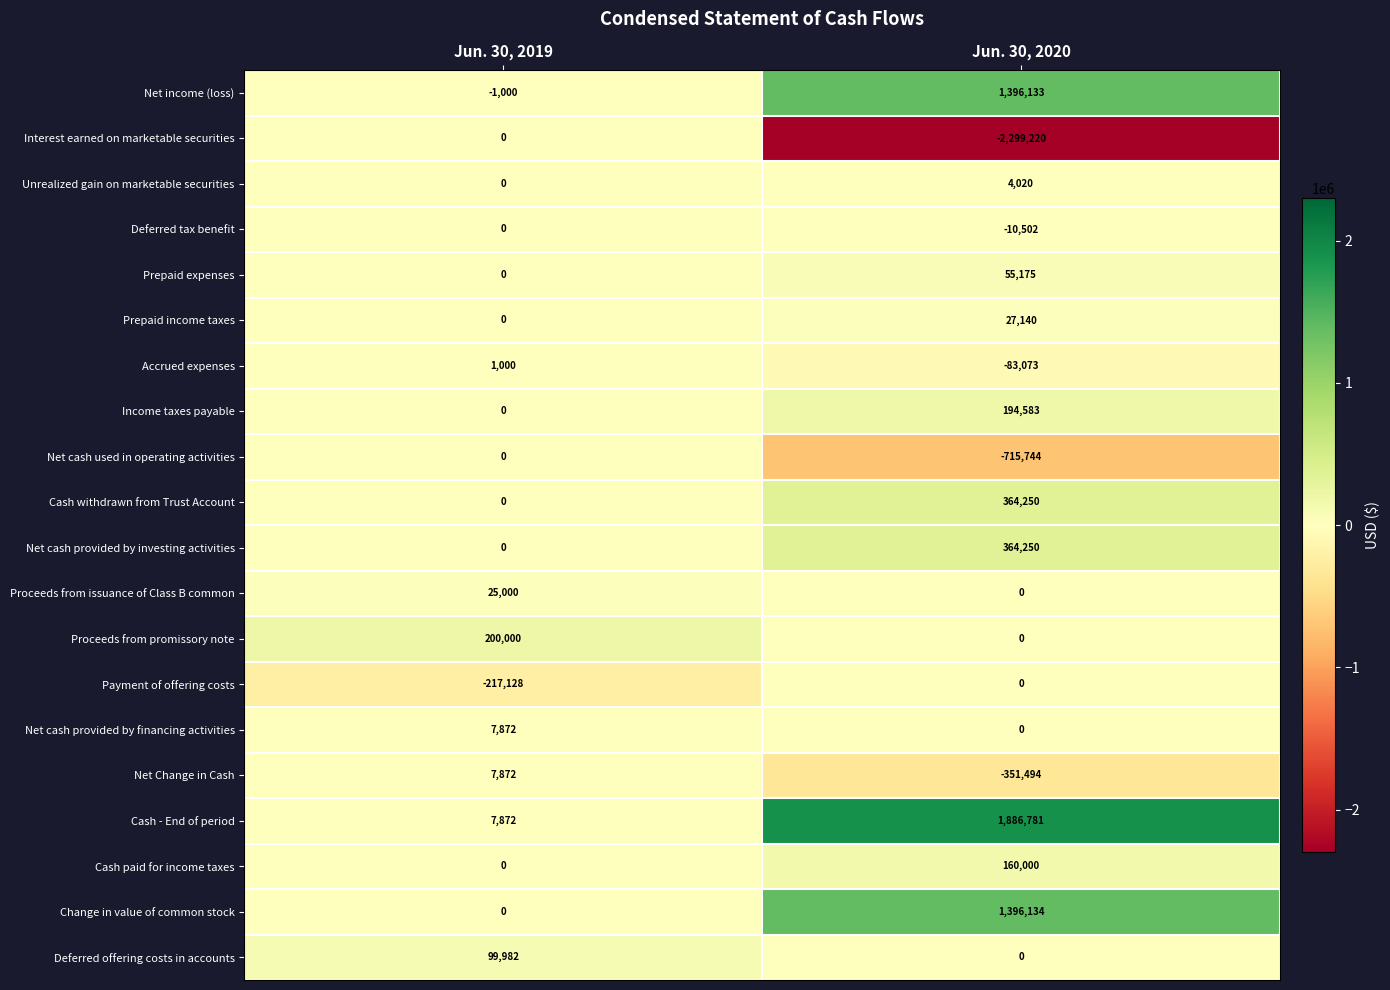

Is the value of Prepaid expenses at Jun. 30, 2020 greater than the value of Interest earned on marketable securities at Jun. 30, 2020?

Yes